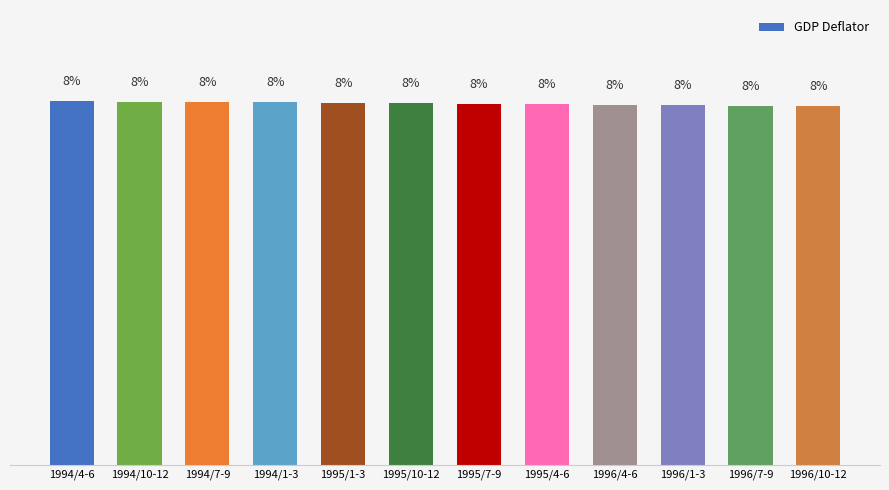

Does the chart contain stacked bars?

No